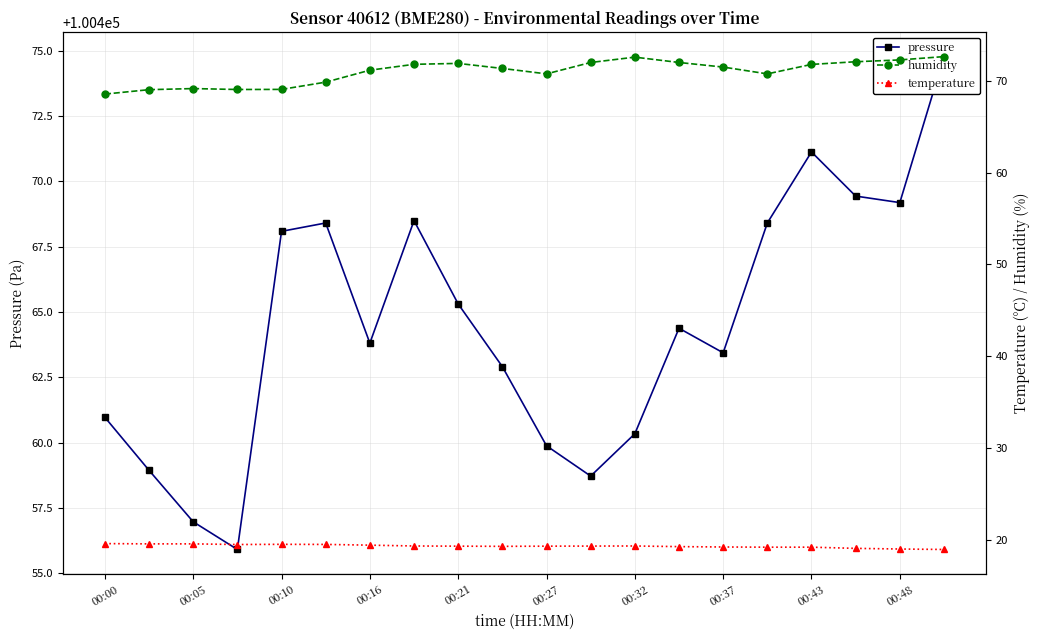

At how many categories does at least one series exceed 23214?

20